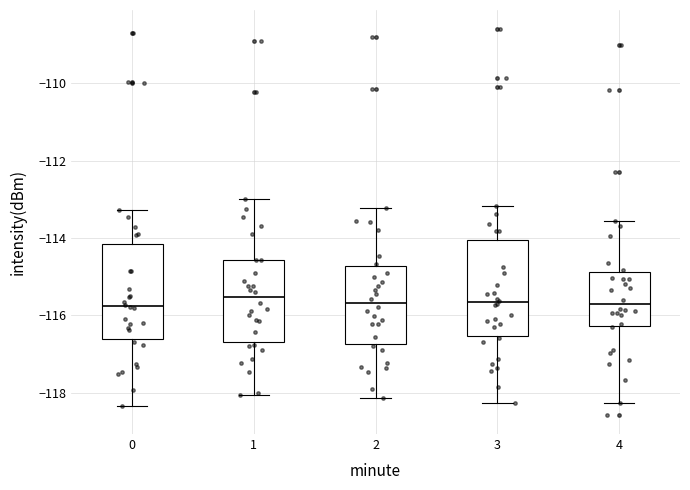

Reading left to right, transcribe this box plot: for each box, give where its median line is, the range the box spans, and where its two whiskers end, as read against the y-axis. The values are not printed on the chart, so give them approximately, as read against the axis.

0: median -115.8, box -116.6 to -114.2, whiskers -118.4 to -113.2
1: median -115.6, box -116.6 to -114.6, whiskers -118.0 to -113.0
2: median -115.6, box -116.8 to -114.8, whiskers -118.2 to -113.2
3: median -115.6, box -116.6 to -114.0, whiskers -118.2 to -113.2
4: median -115.8, box -116.2 to -114.8, whiskers -118.2 to -113.6